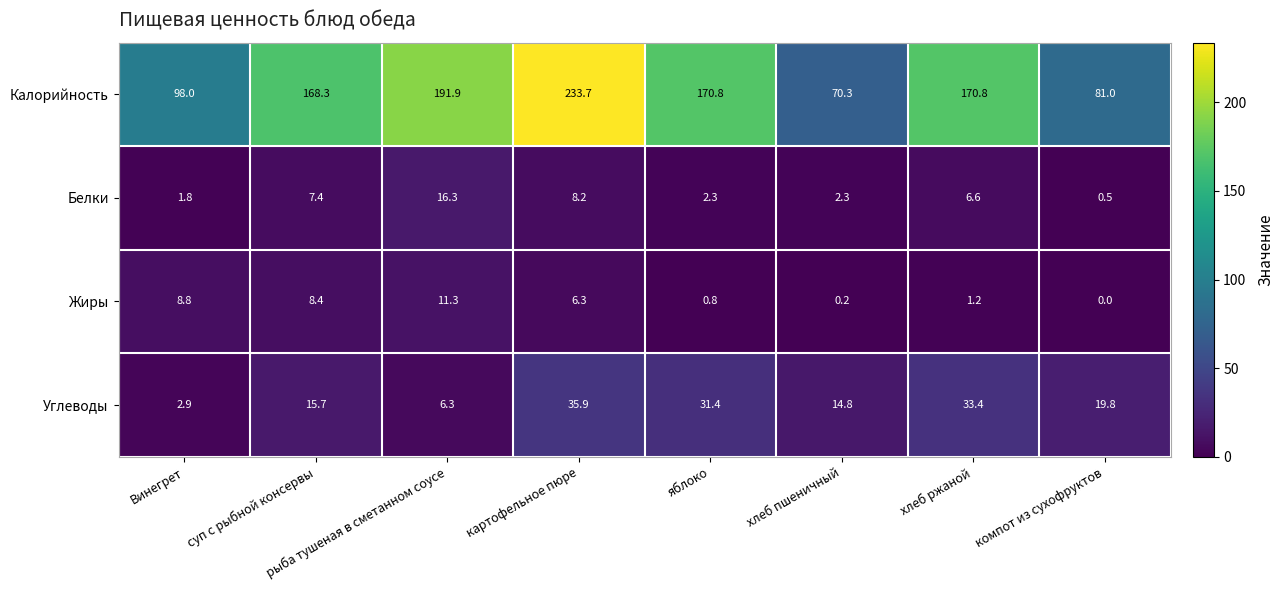

How many categories are shown in the chart?

8